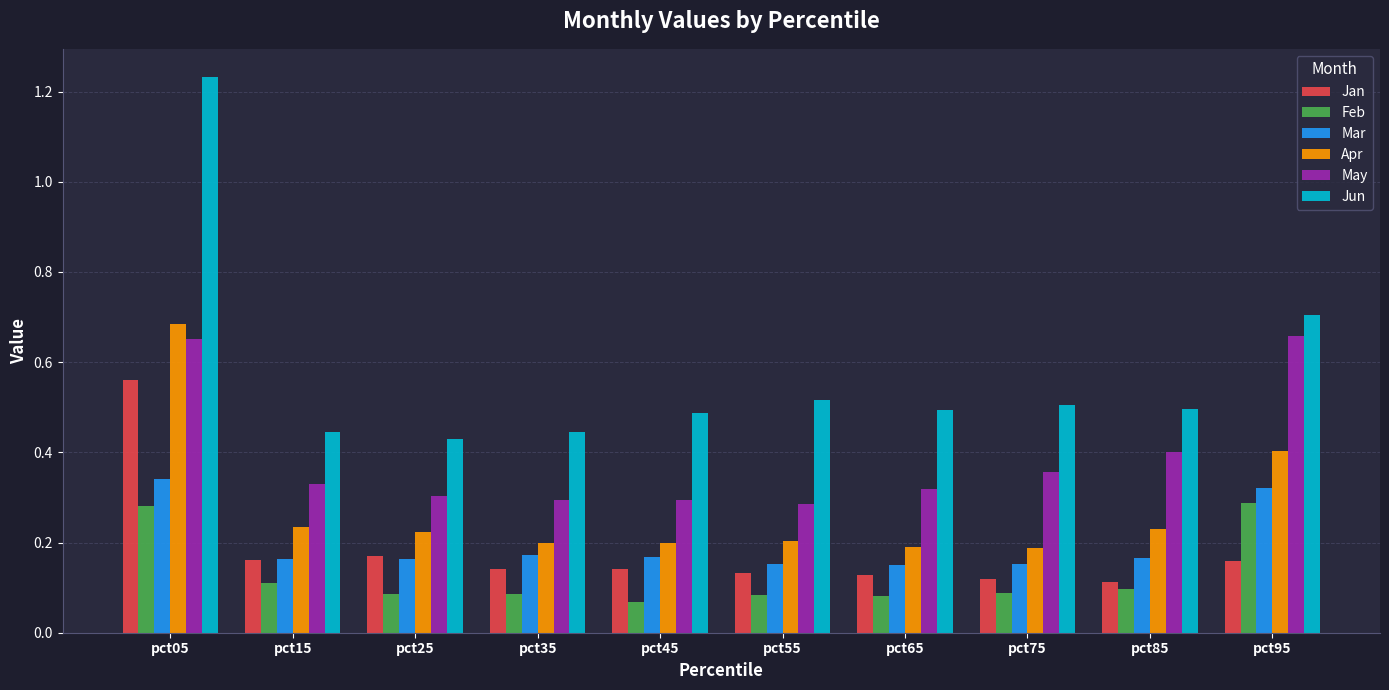

Between pct05 and pct75, which series saw the biggest shift?

Jun